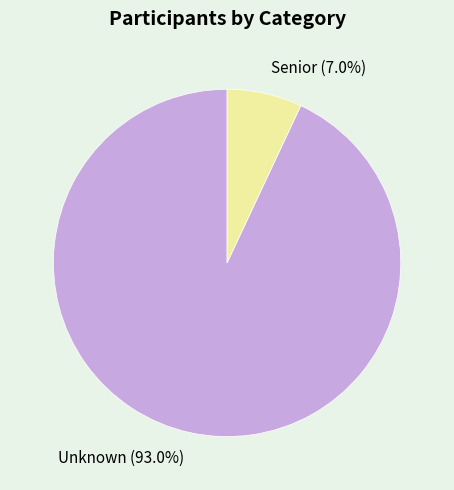

True or false: Senior accounts for 7% of the total.

True